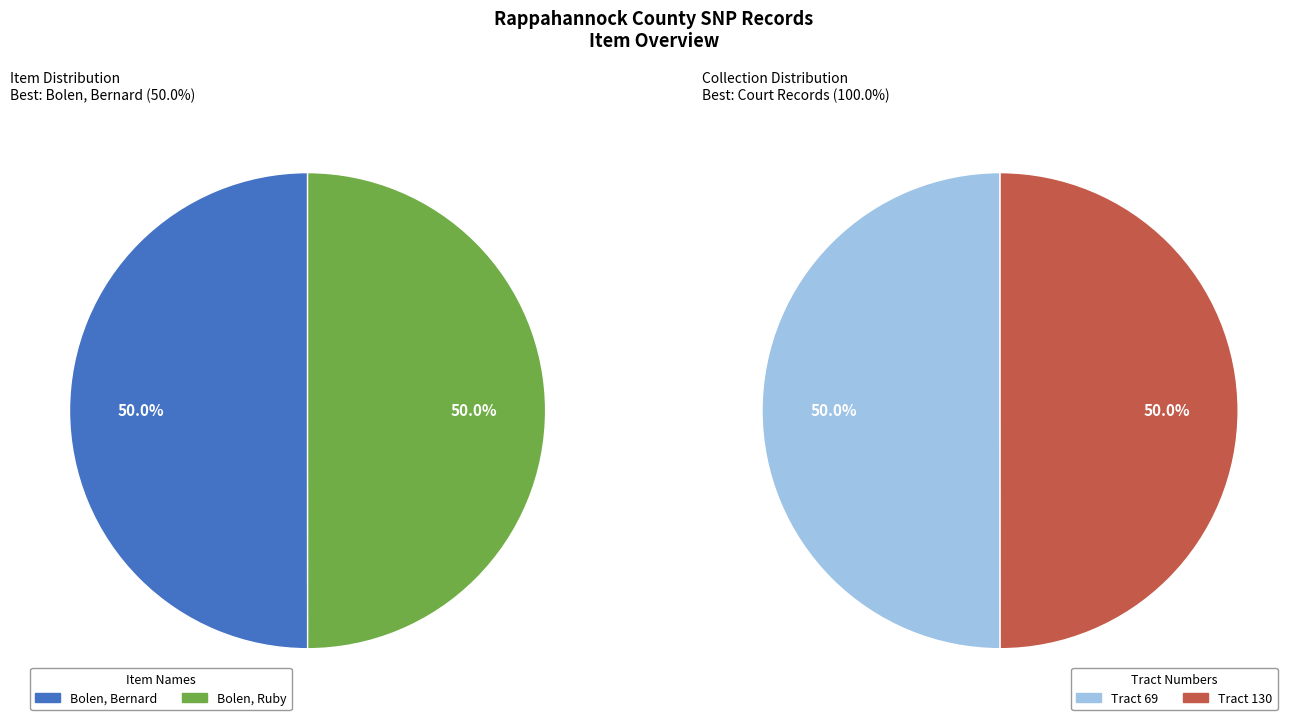

The Bolen, Bernard (Tract 69) slice represents 50% of the pie. True or false?

True